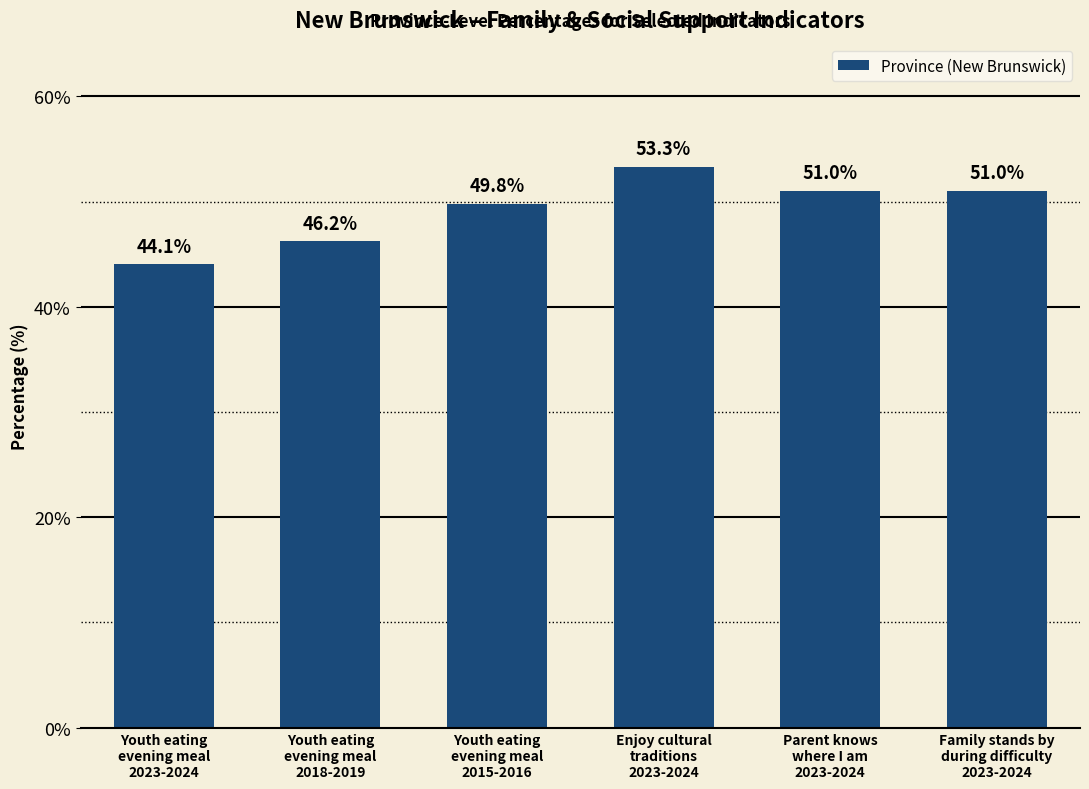

What is the label of the 5th bar from the right?

Youth eating
evening meal
2018-2019